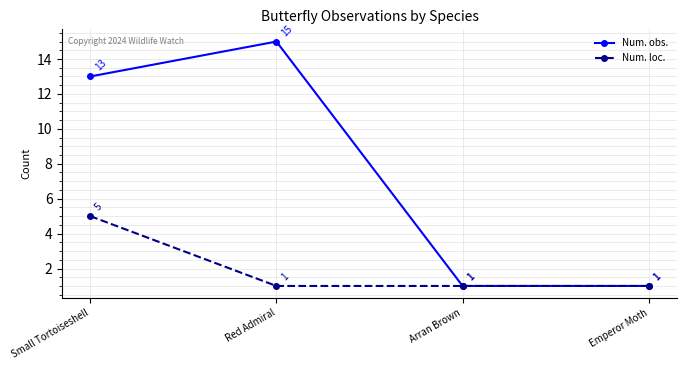

List the series in order of their overall mean, highest first.

Num. obs., Num. loc.